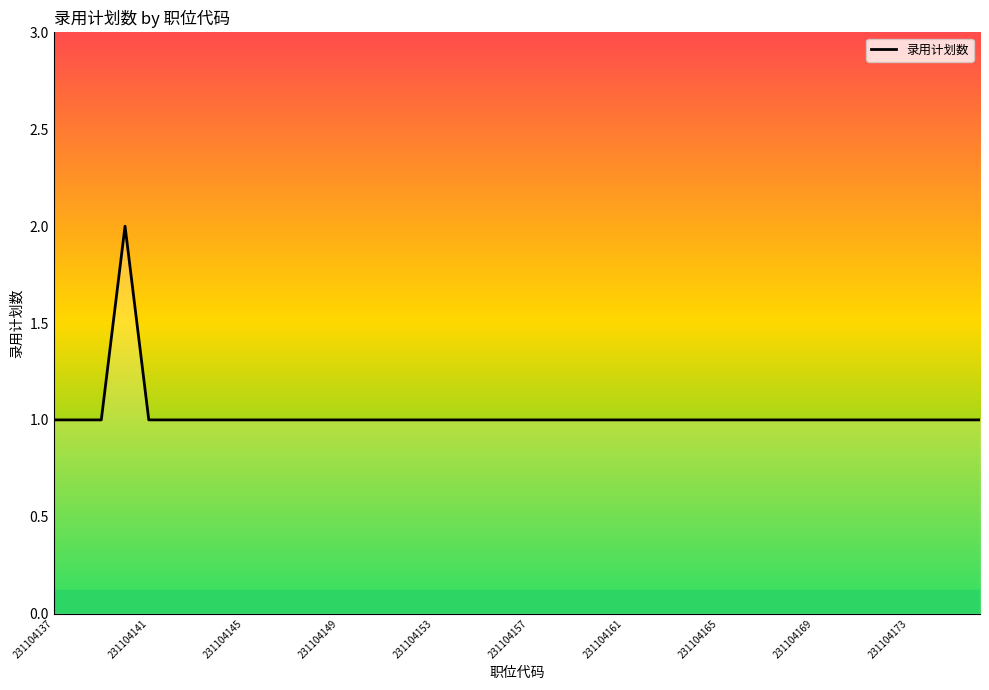

Does the chart display data point markers on the line(s)?

No